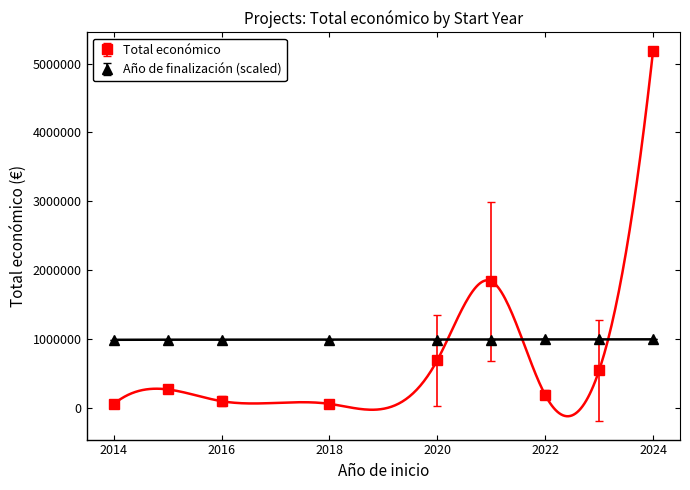

Where is Total económico nearest to the value 2600345?

2021